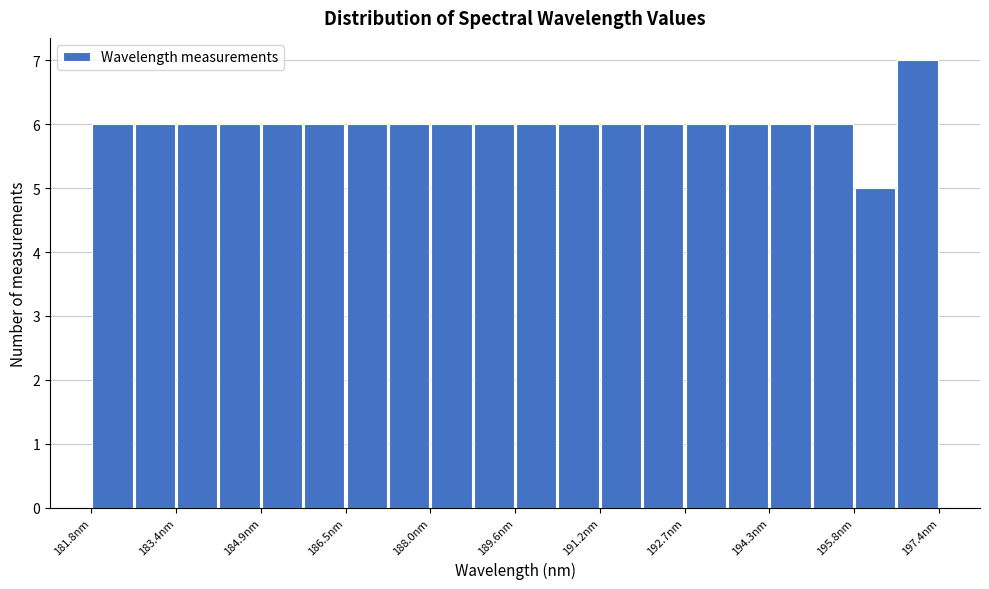

Around what value on the x-axis is the tallest bar? Give the approximate position of its centre, as read against the axis.

197.0